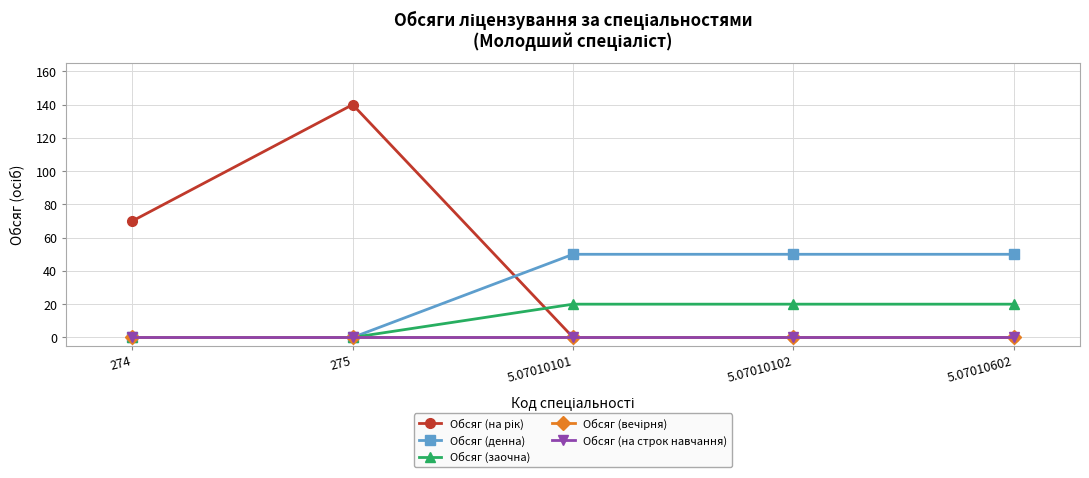

Is this an area chart (filled region under the line)?

No